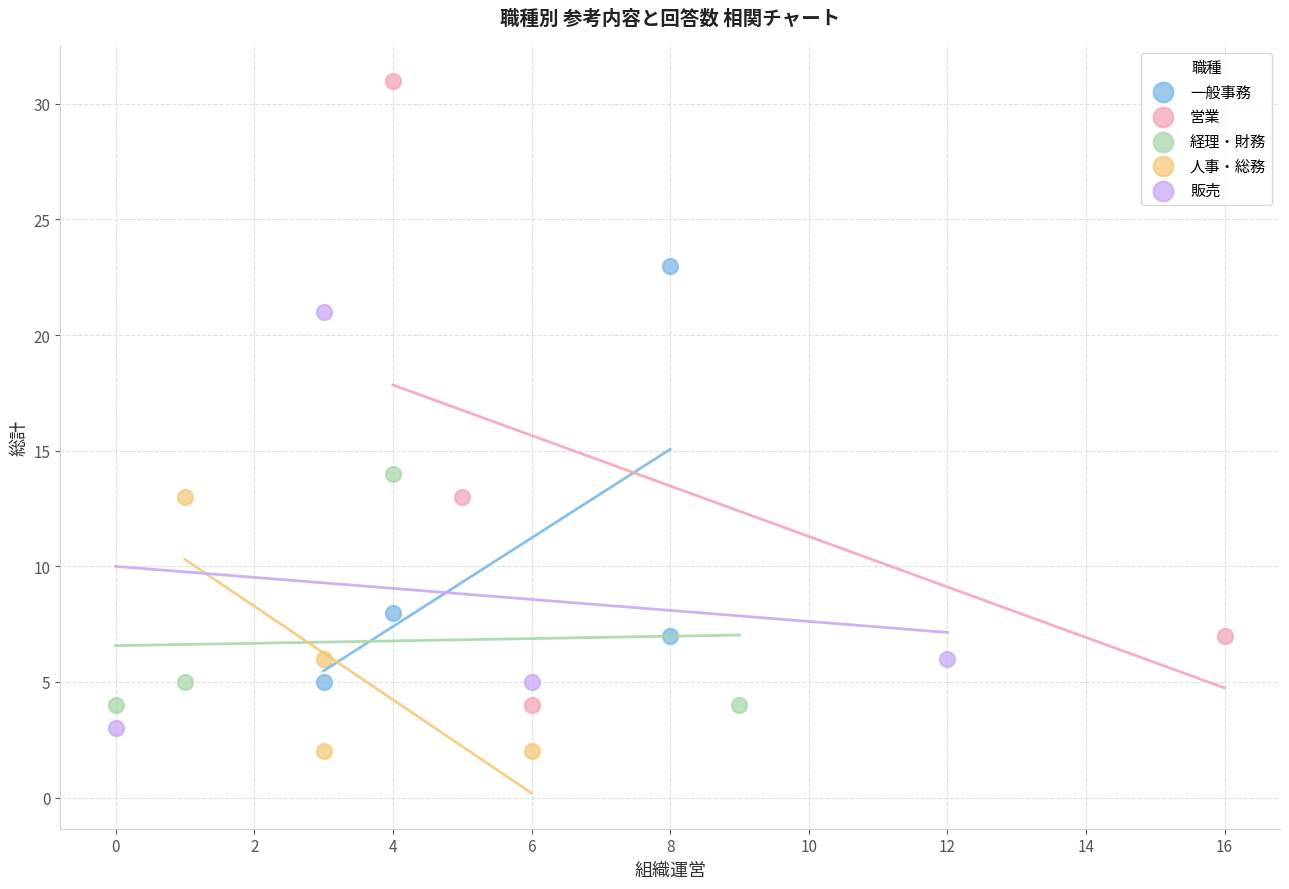

What are all the series names shown in the legend?

一般事務, 営業, 経理・財務, 人事・総務, 販売